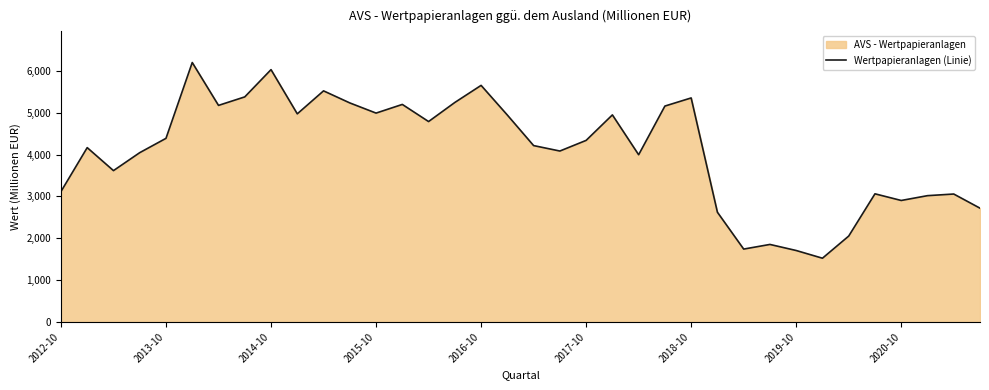

The value at 2018-10 is 5352. True or false?

True